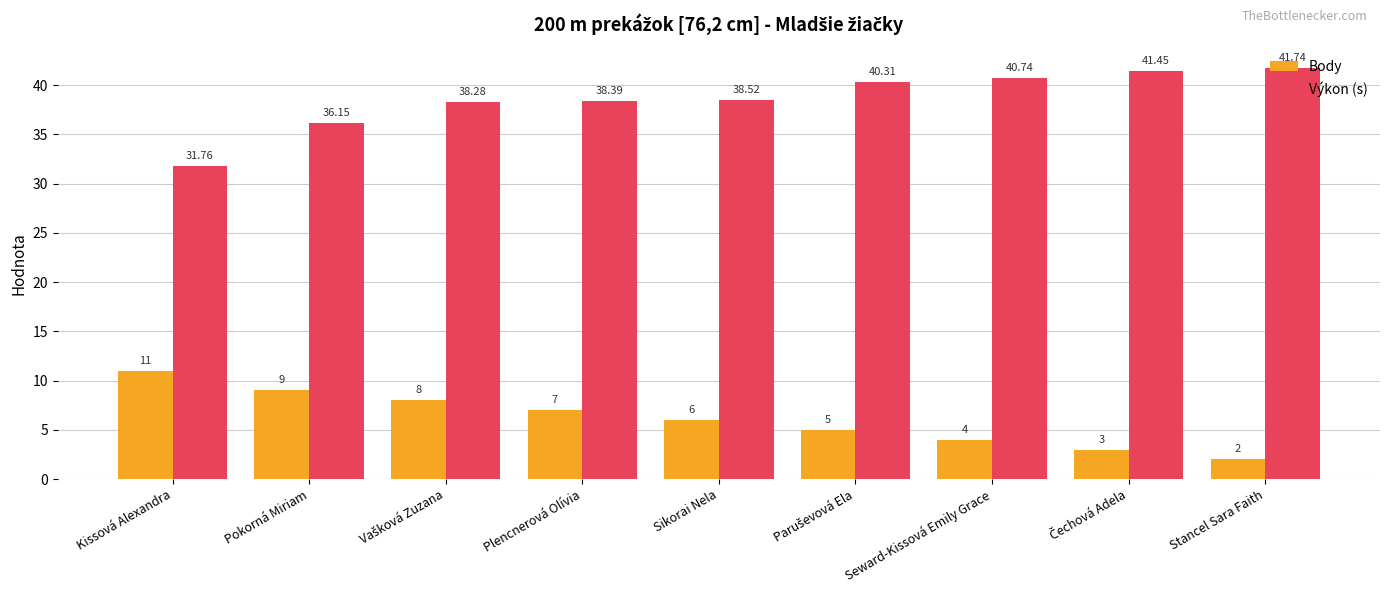

What is the difference between the maximum and minimum values in the Body series?

9.0